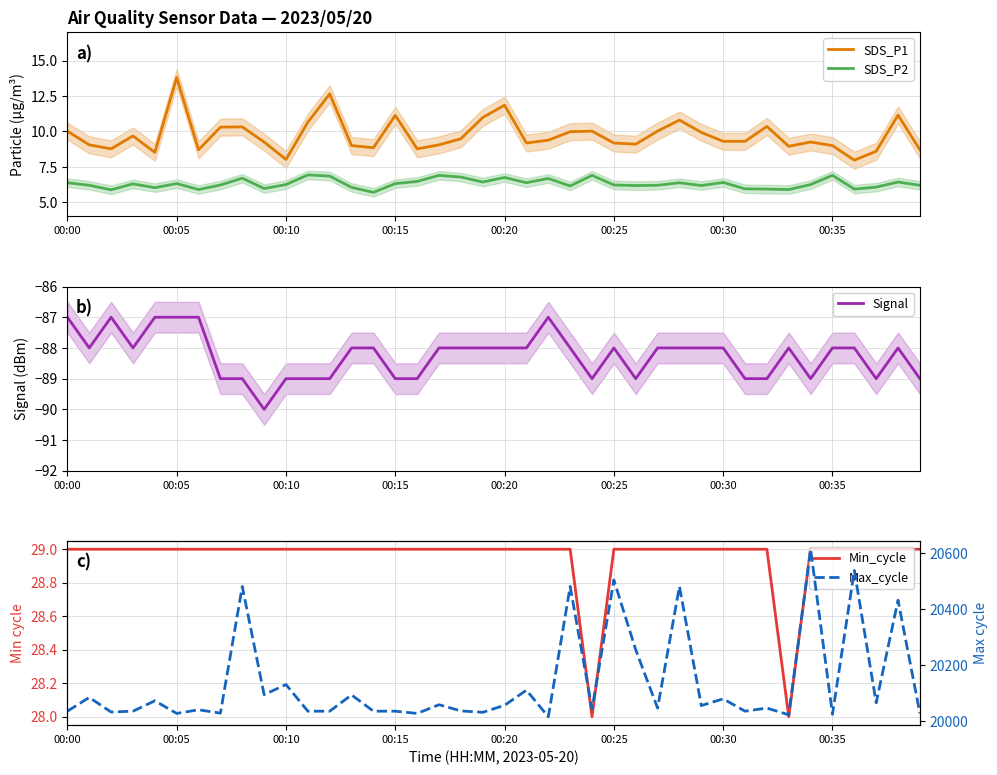

What is the total value across all series at 37?

20019.7